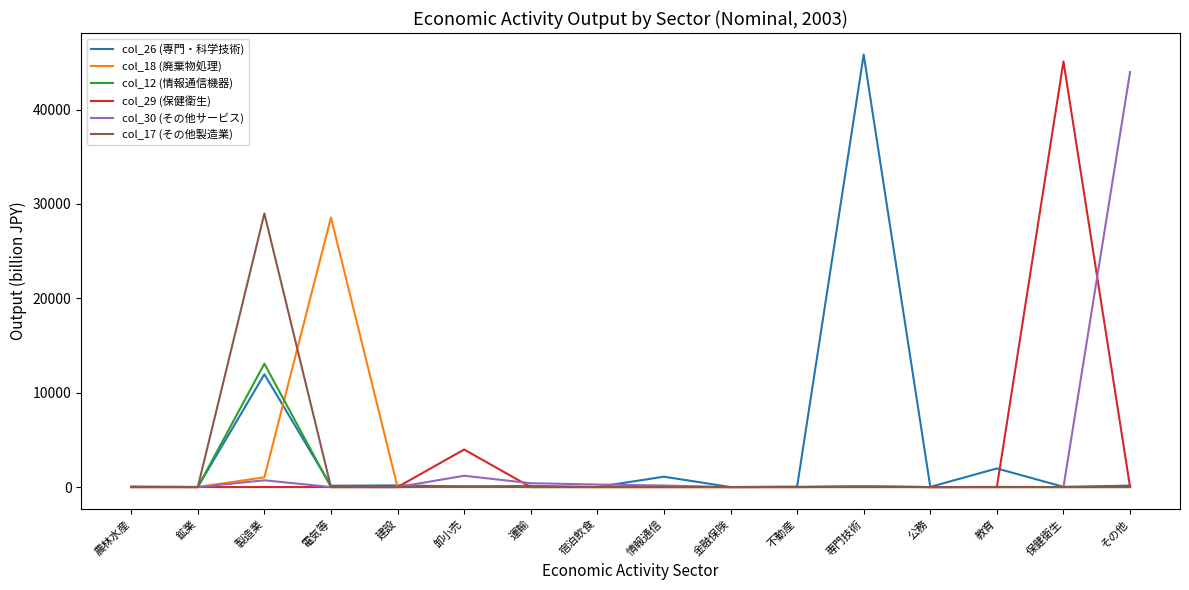

The col_17 (その他製造業) series shows 0.0 at 教育. True or false?

True